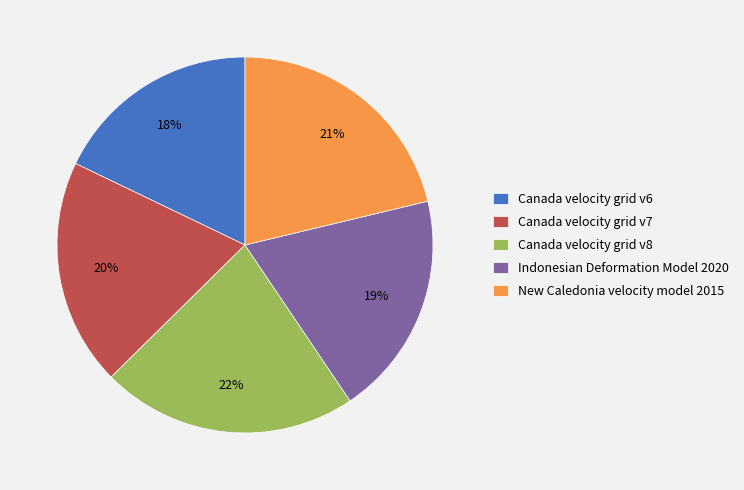

What is the largest slice in the pie chart?

Canada velocity grid v8